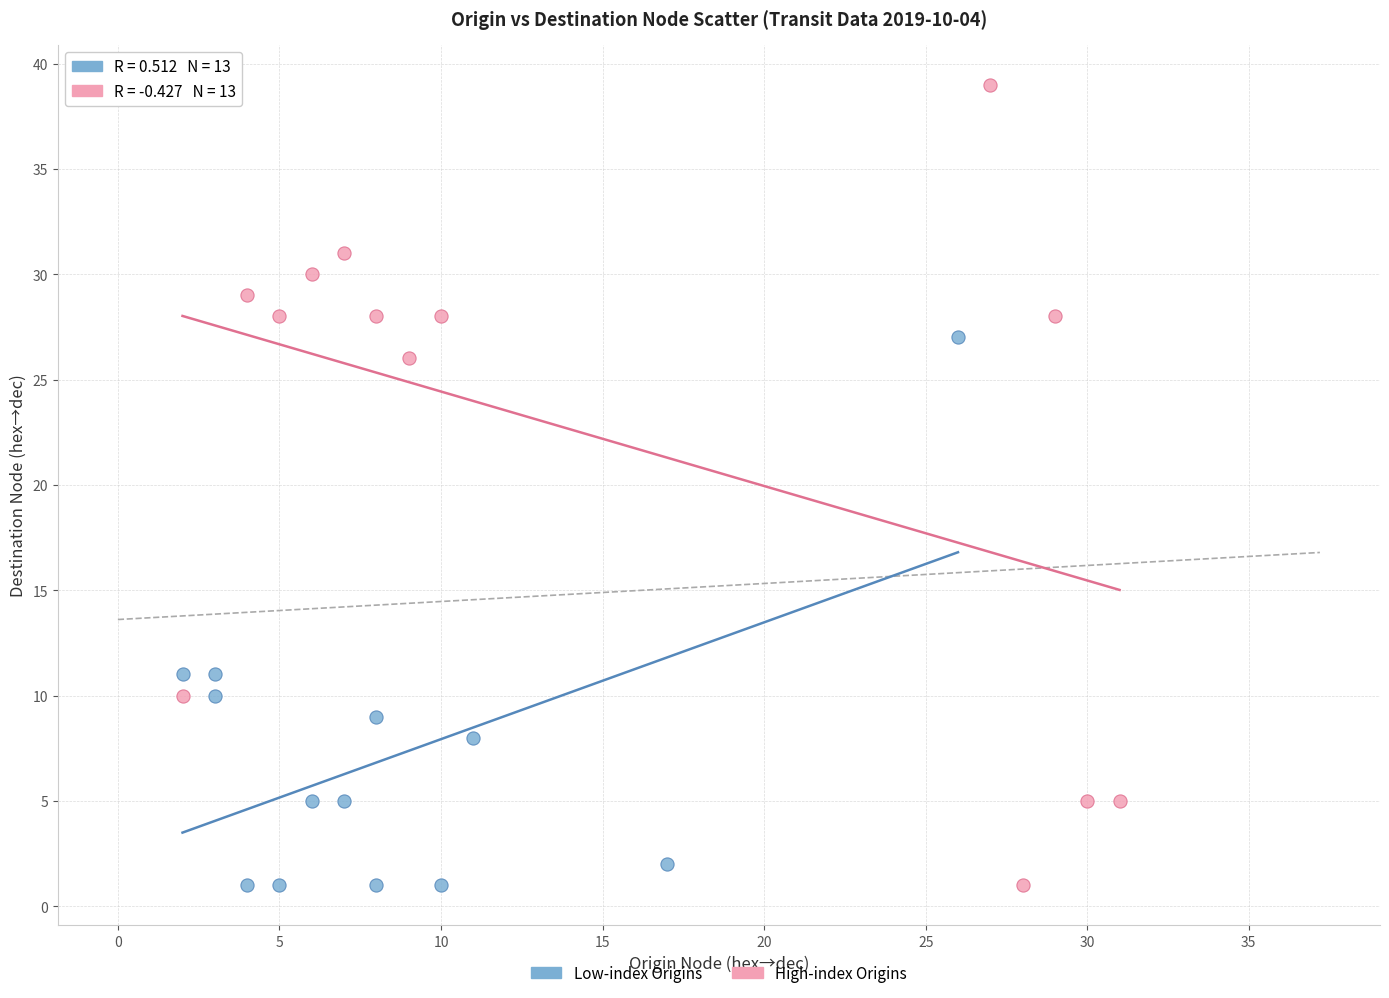

Which series has the widest spread of Y values?

High-index Origins